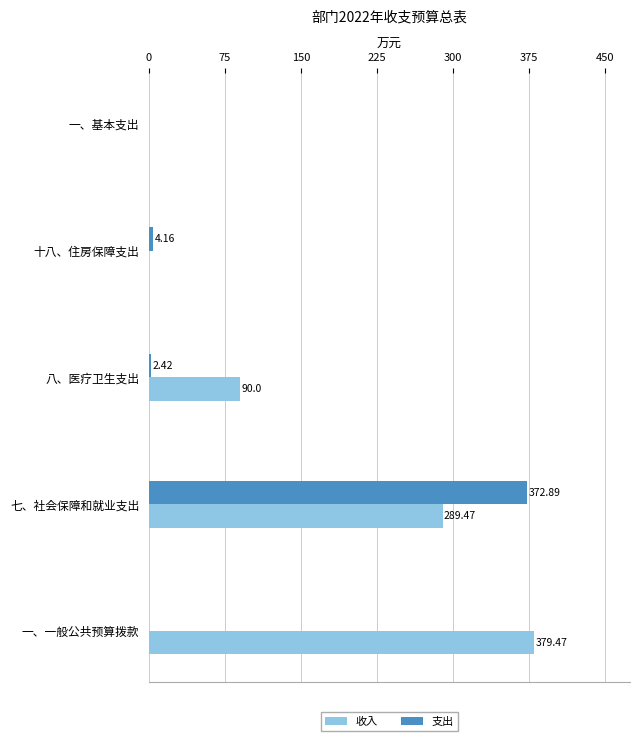

Which label corresponds to the largest value in the chart?

一、一般公共预算拨款